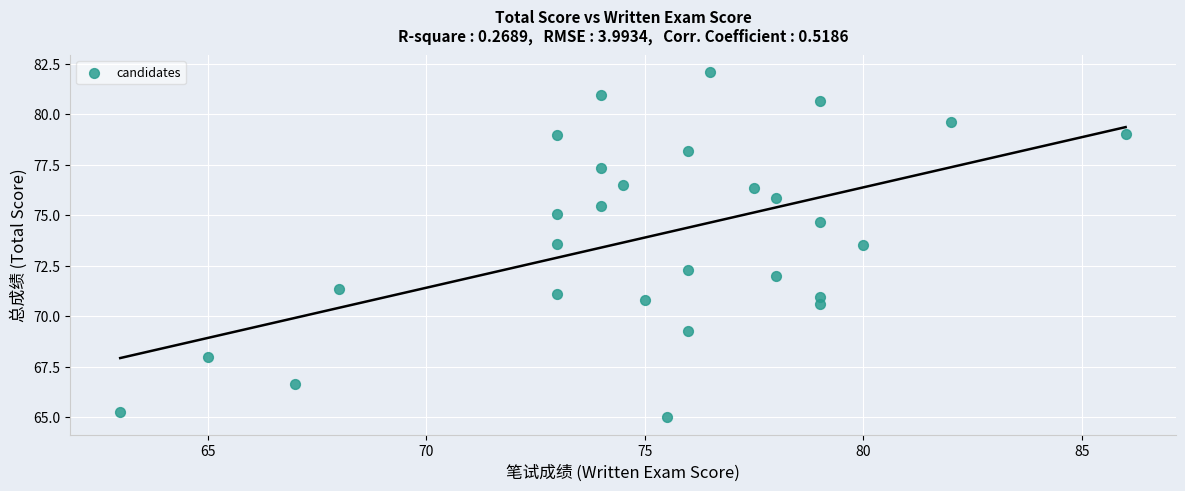

What is the range of X values (max minus min)?

23.0